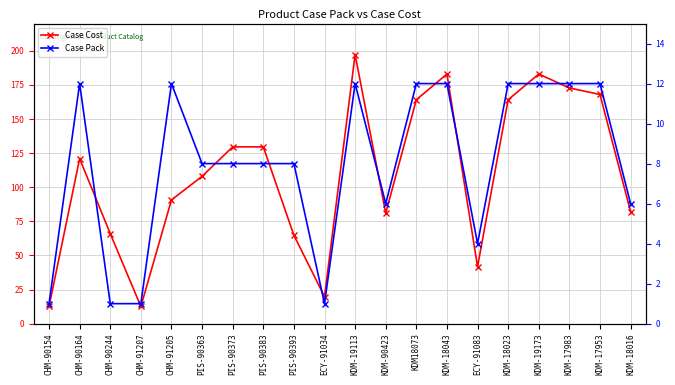

True or false: Case Pack has a value of 1.0 at CHM-90244.

True